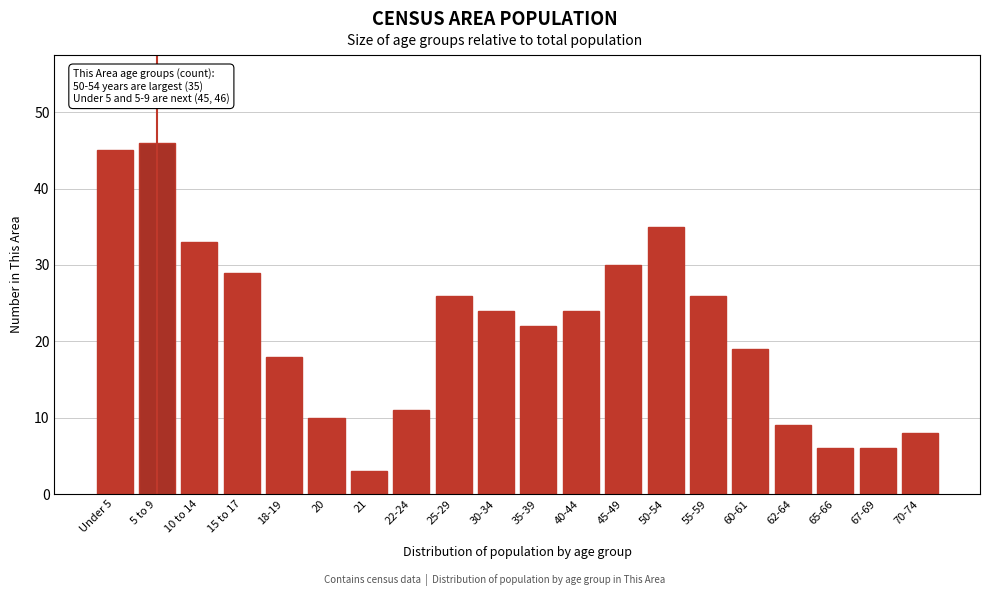

Reading right to left, what are all the values shown in this chart?

70-74=8	67-69=6	65-66=6	62-64=9	60-61=19	55-59=26	50-54=35	45-49=30	40-44=24	35-39=22	30-34=24	25-29=26	22-24=11	21=3	20=10	18-19=18	15 to 17=29	10 to 14=33	5 to 9=46	Under 5=45